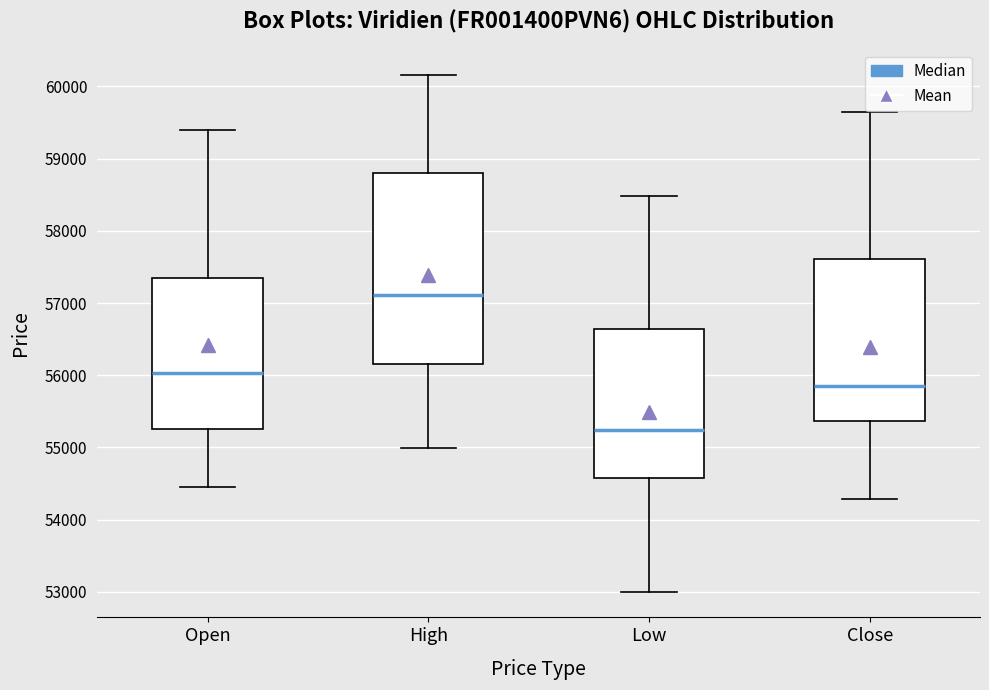

Which box's median line is the highest?

High